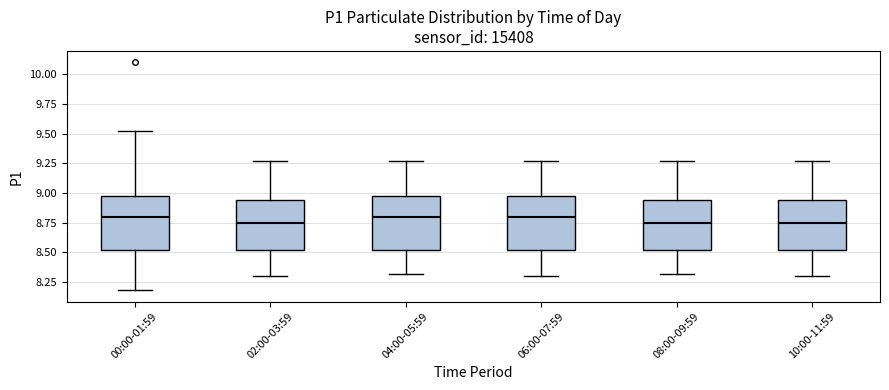

Reading left to right, read every box against the y-axis: the position of its median line, the range the box covers, and the ends of its whiskers. The values are not printed on the chart, so give them approximately, as read against the axis.

00:00-01:59: median 8.80, box 8.50 to 9.00, whiskers 8.20 to 9.50
02:00-03:59: median 8.75, box 8.50 to 8.95, whiskers 8.30 to 9.25
04:00-05:59: median 8.80, box 8.50 to 9.00, whiskers 8.30 to 9.25
06:00-07:59: median 8.80, box 8.50 to 9.00, whiskers 8.30 to 9.25
08:00-09:59: median 8.75, box 8.50 to 8.95, whiskers 8.30 to 9.25
10:00-11:59: median 8.75, box 8.50 to 8.95, whiskers 8.30 to 9.25